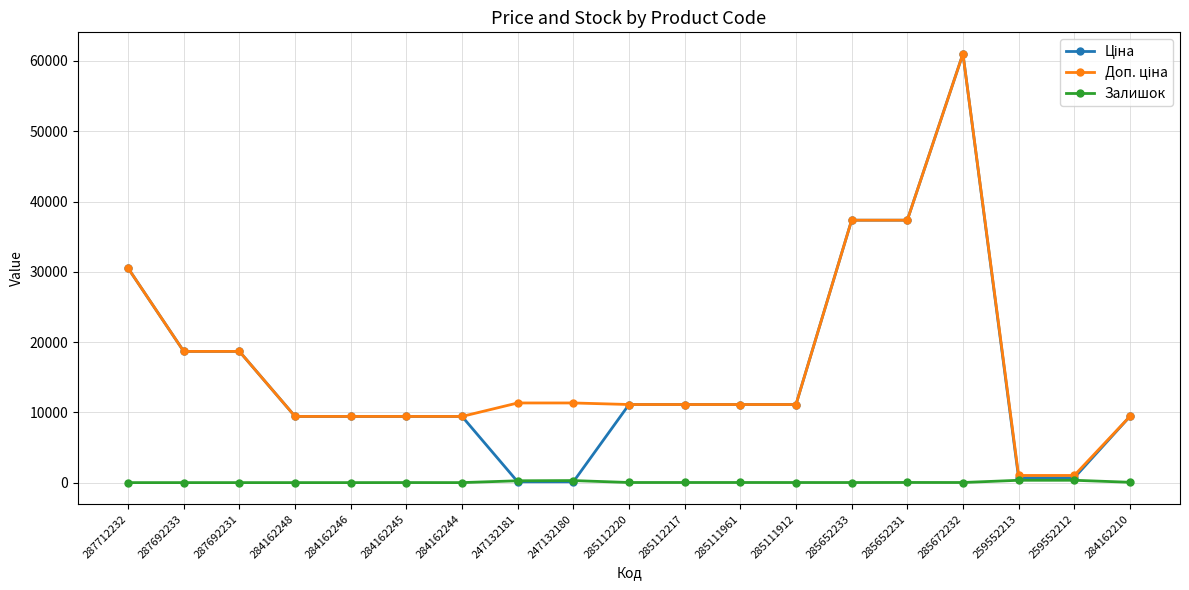

At which category is the sum across all series the highest?

285672232